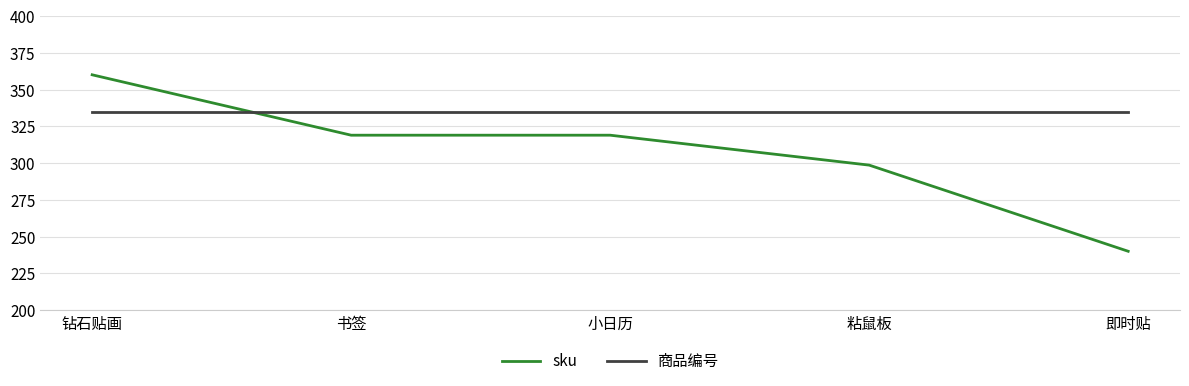

At which label does sku first exceed 318?

钻石贴画